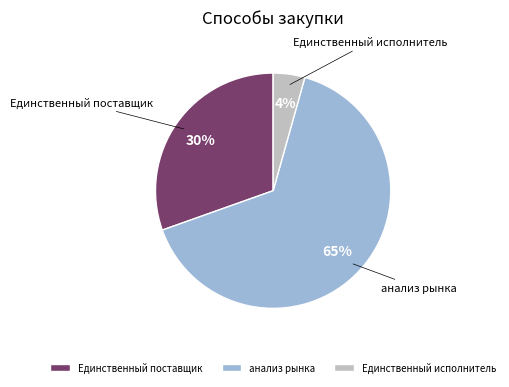

Combined, do Единственный исполнитель and Единственный поставщик account for over 50%?

No